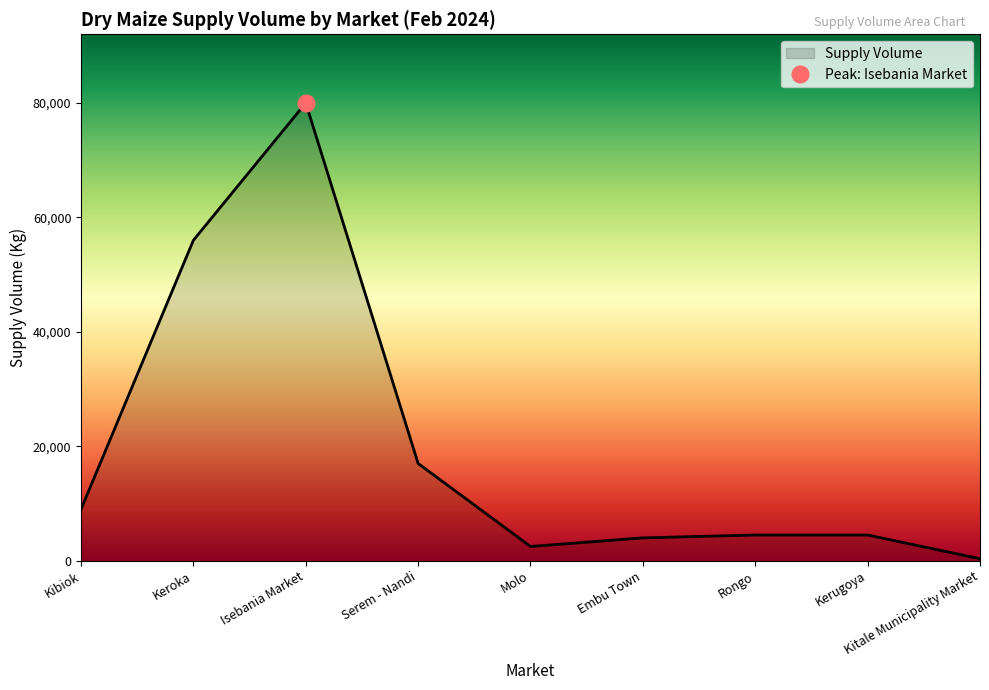

True or false: Supply Volume has a value of 4000 at Embu Town.

True